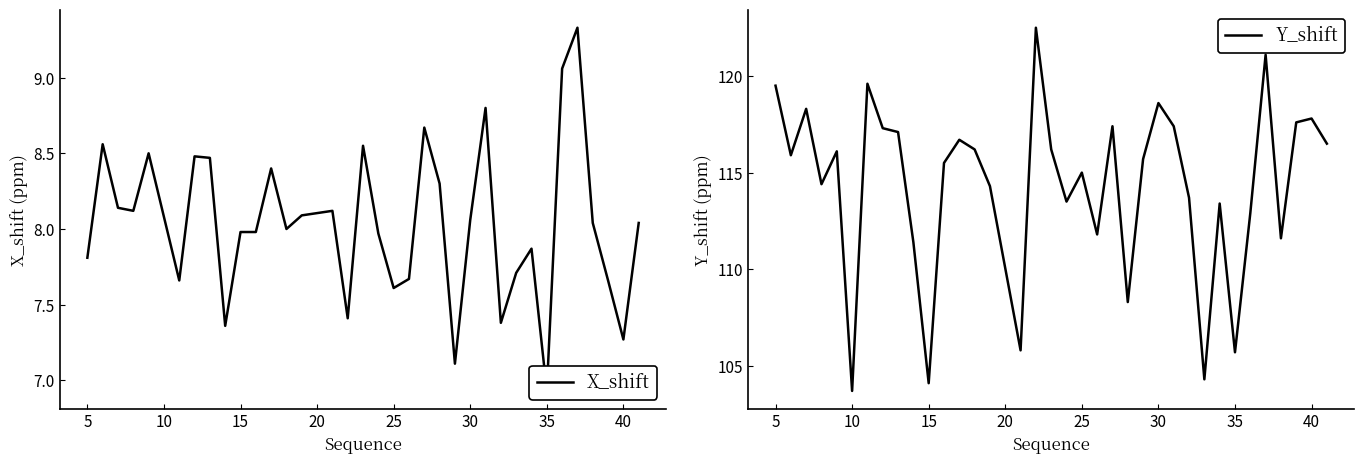

How many lines are shown in the chart?

2